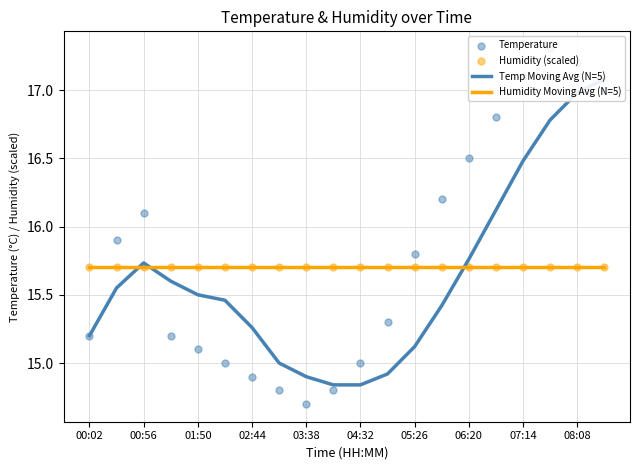

Which series has the largest Y range (max minus min)?

Temperature